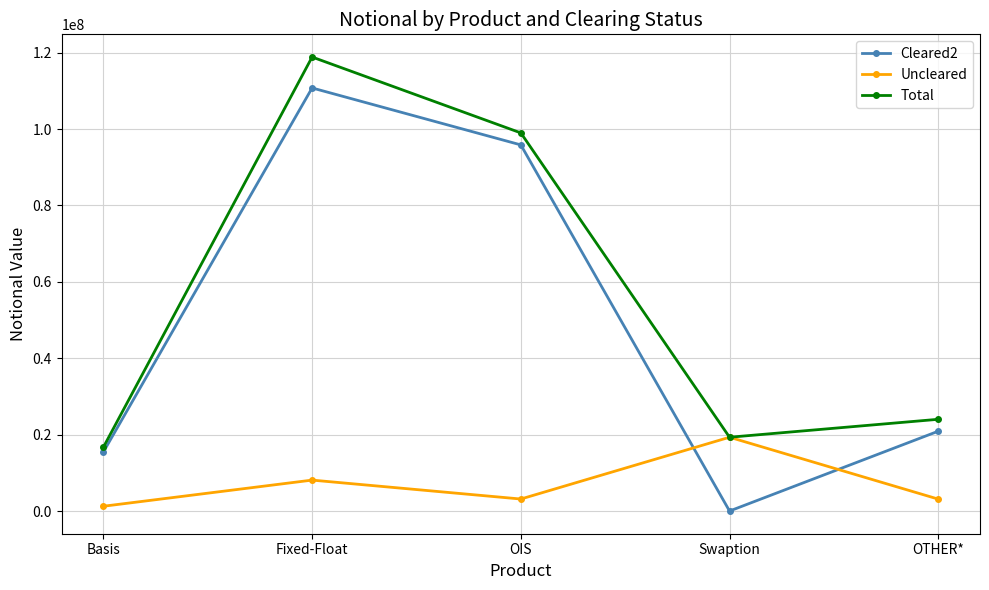

What is the difference between the maximum and minimum values in the Total series?

102141631